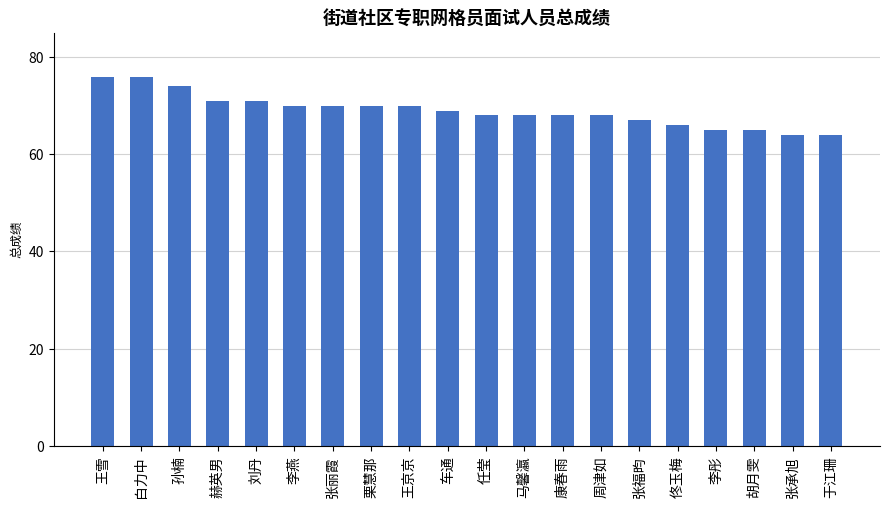

Reading left to right, what are all the values shown in this chart?

王雪=76	白力中=76	孙楠=74	赫英男=71	刘丹=71	李燕=70	张丽霞=70	栗慧那=70	王京京=70	车通=69	任莹=68	马馨瀛=68	康春雨=68	周津如=68	张福昀=67	佟玉梅=66	李彤=65	胡月雯=65	张承旭=64	于江珊=64